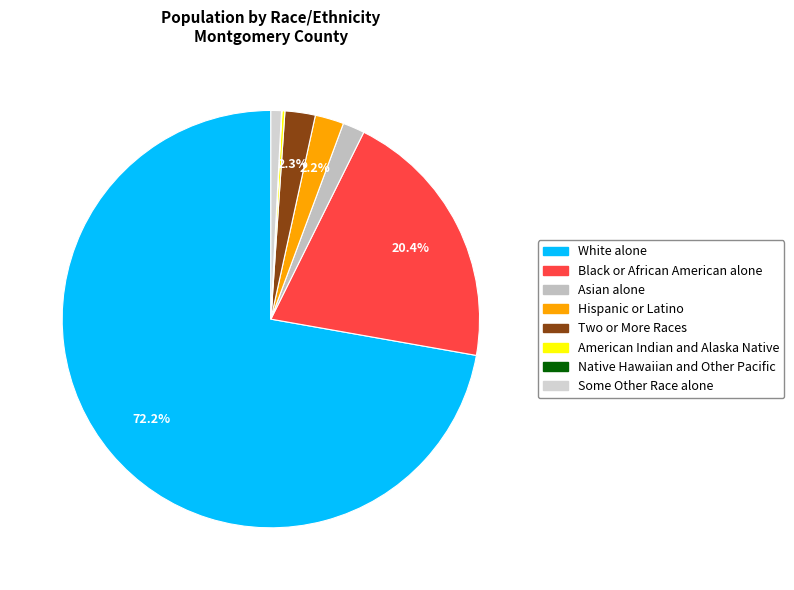

Approximately how many times larger is the value at Asian alone compared to American Indian and Alaska Native?

7.5